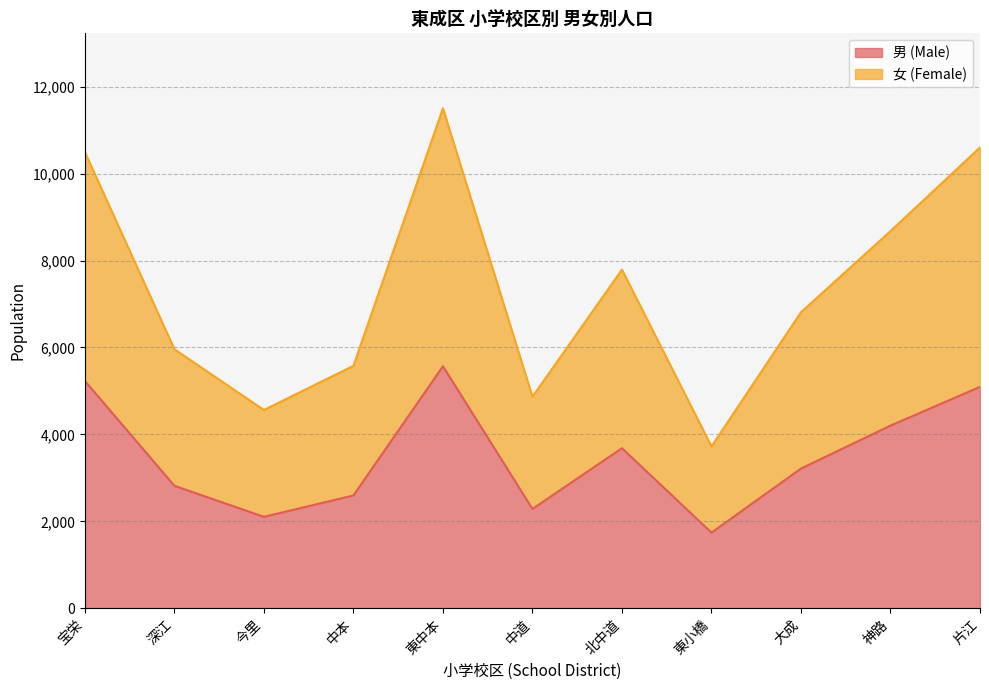

Count the number of categories in the chart.

11